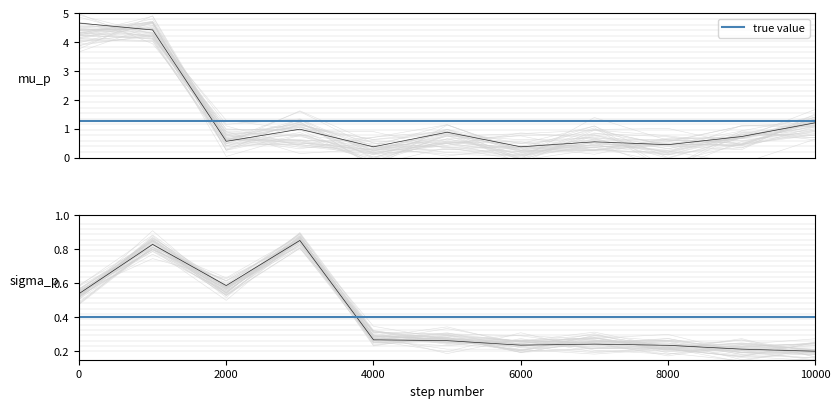

At how many categories does at least one series exceed 1?

3